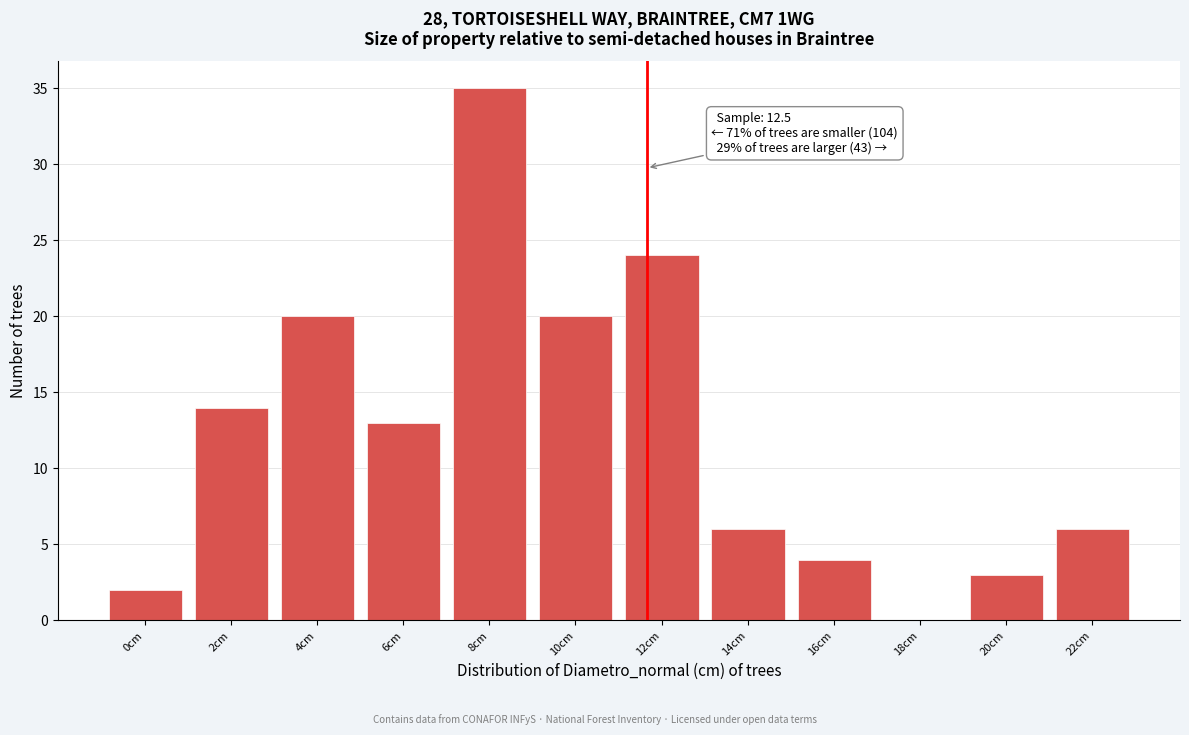

Reading left to right, list all the values displayed in this chart.

0cm=2	2cm=14	4cm=20	6cm=13	8cm=35	10cm=20	12cm=24	14cm=6	16cm=4	18cm=0	20cm=3	22cm=6